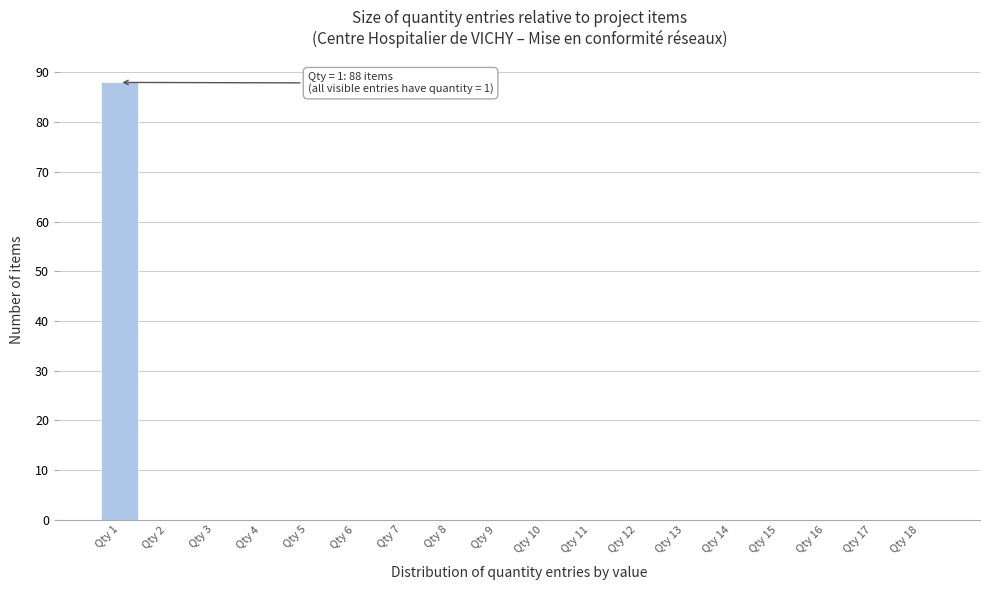

Reading right to left, what are all the values shown in this chart?

Qty 18=0	Qty 17=0	Qty 16=0	Qty 15=0	Qty 14=0	Qty 13=0	Qty 12=0	Qty 11=0	Qty 10=0	Qty 9=0	Qty 8=0	Qty 7=0	Qty 6=0	Qty 5=0	Qty 4=0	Qty 3=0	Qty 2=0	Qty 1=88